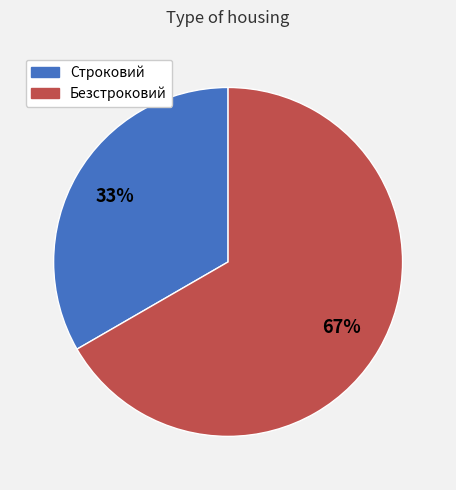

Is the sum of Безстроковий and Строковий greater than half?

Yes